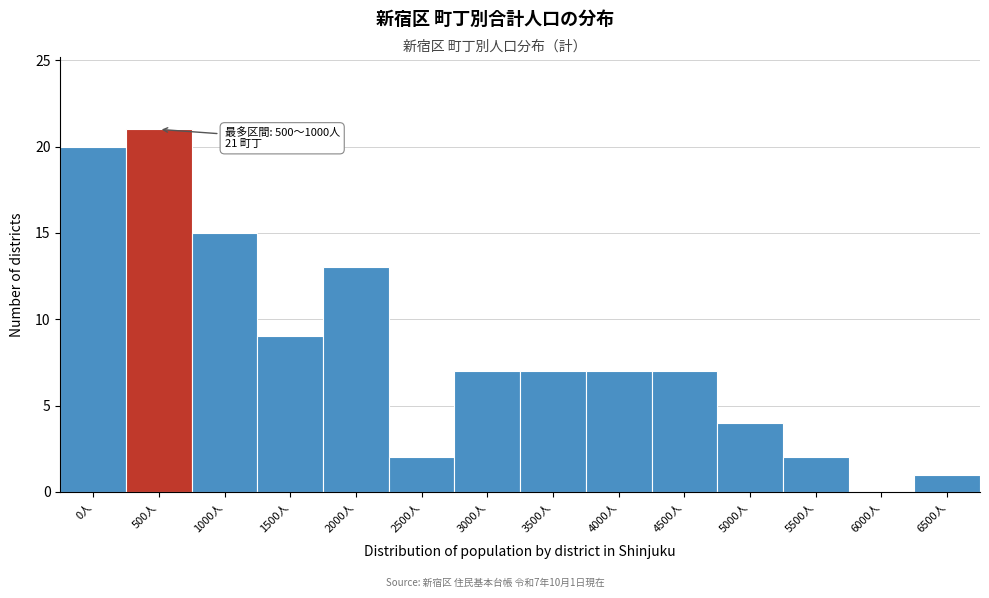

Reading right to left, extract all data points from this chart.

6500人=1	6000人=0	5500人=2	5000人=4	4500人=7	4000人=7	3500人=7	3000人=7	2500人=2	2000人=13	1500人=9	1000人=15	500人=21	0人=20